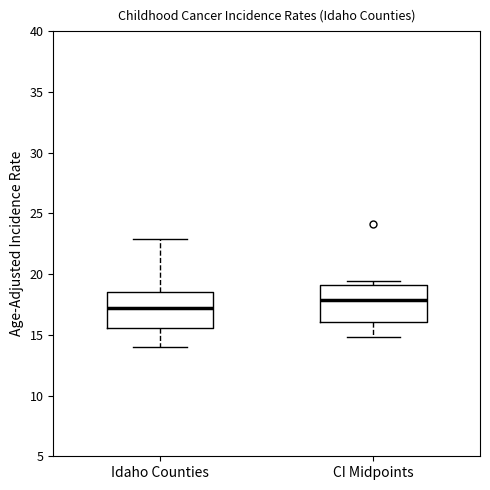

Where is the upper edge of the box for CI Midpoints on the y-axis? The values are not printed on the chart, so give them approximately, as read against the axis.

19.0